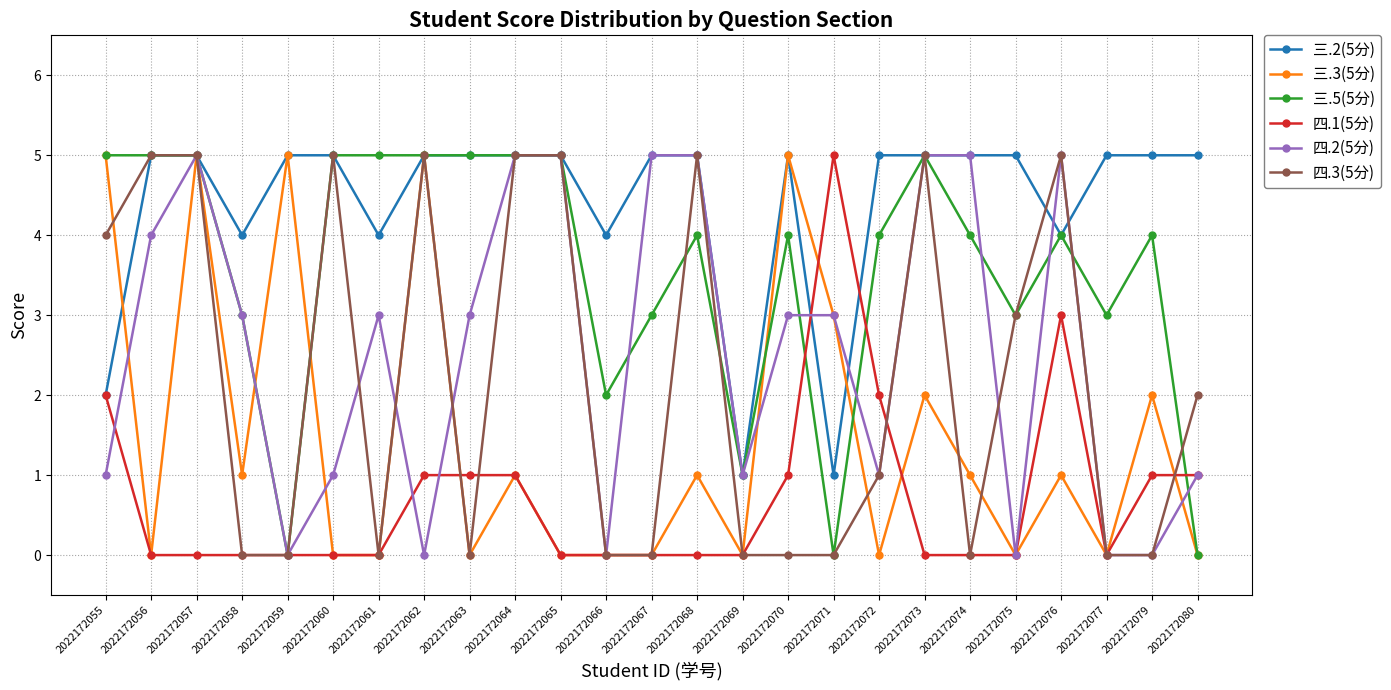

The value of 三.5(5分) at 2022172059 is 0. True or false?

True